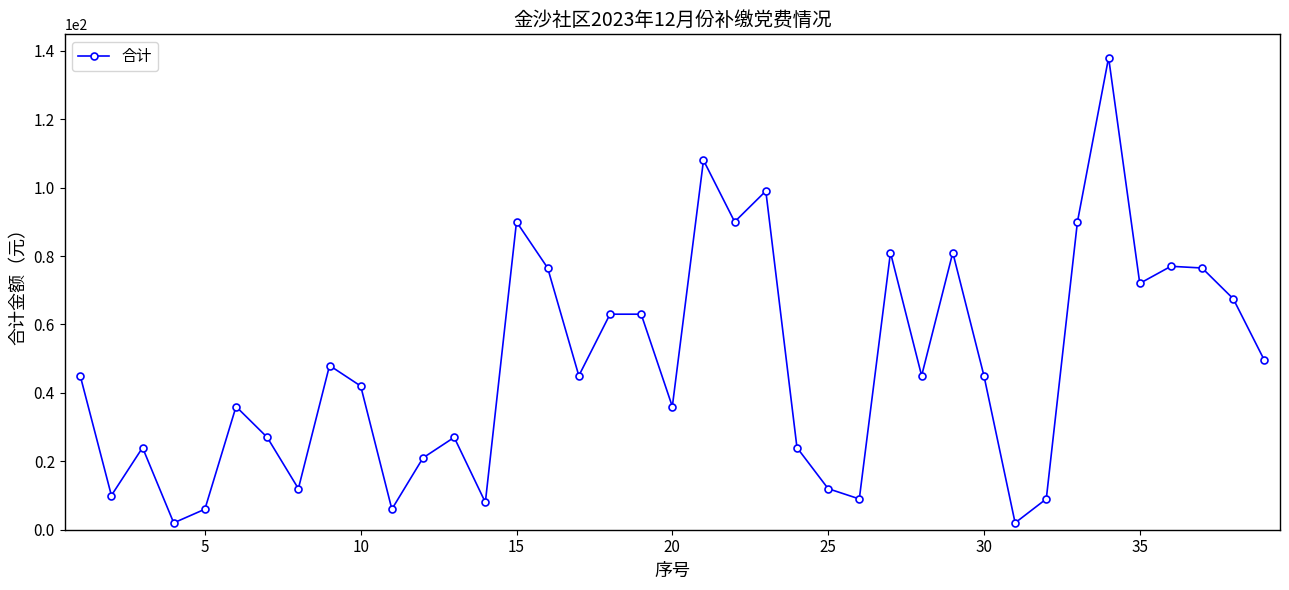

What is the value of the 9th point from the left?

48.0